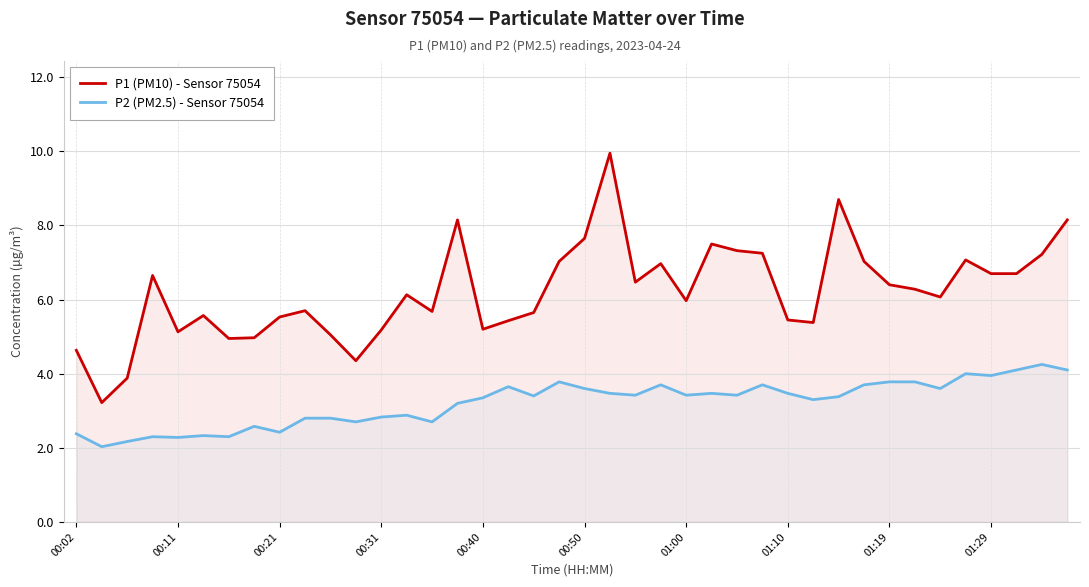

Is it true that P2 (PM2.5) - Sensor 75054 equals 3.4 at 00:40?

True